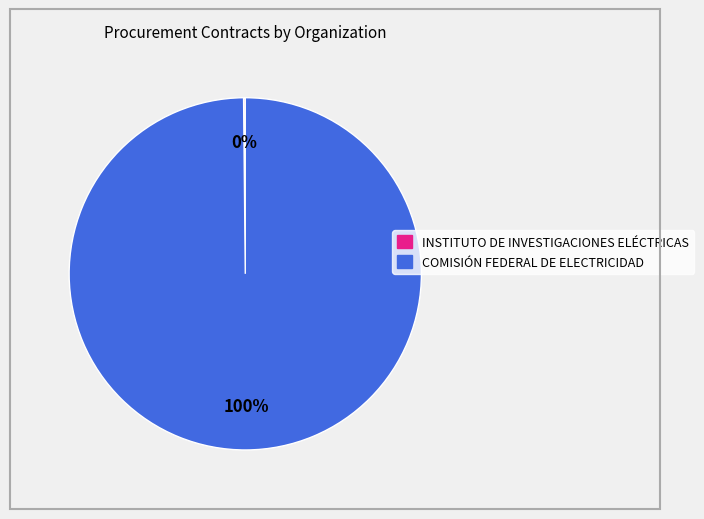

To the nearest percent, what is the average slice percentage?

50%